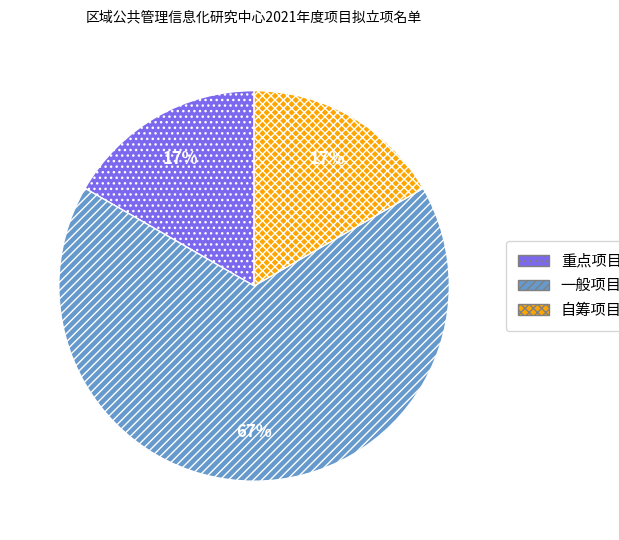

What percentage is the 重点项目 slice, to the nearest percent?

17%